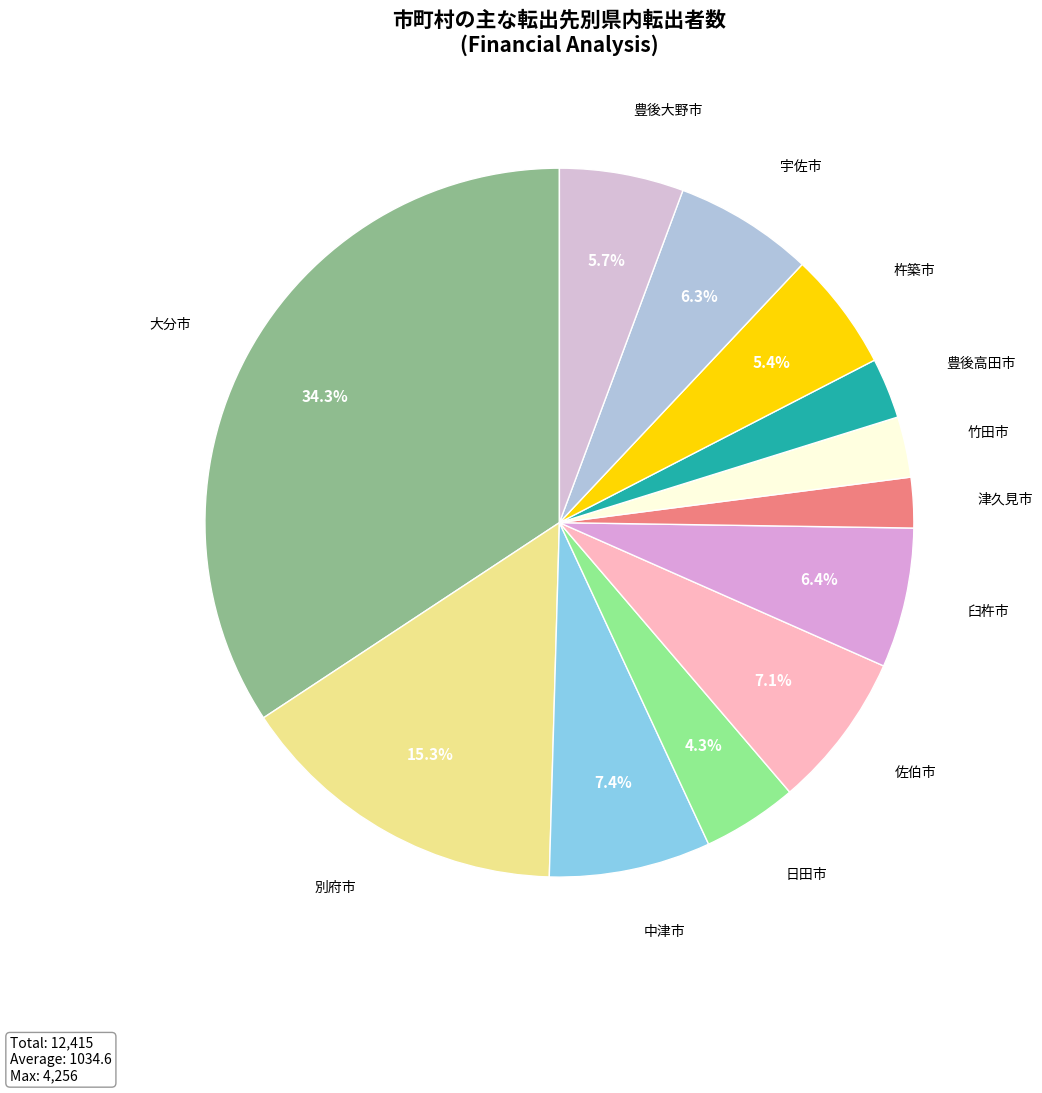

What is the largest slice in the pie chart?

大分市